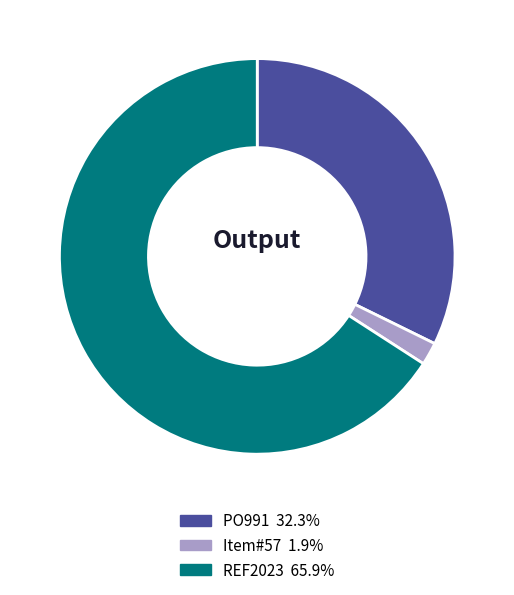

How many segments does this pie chart have?

3